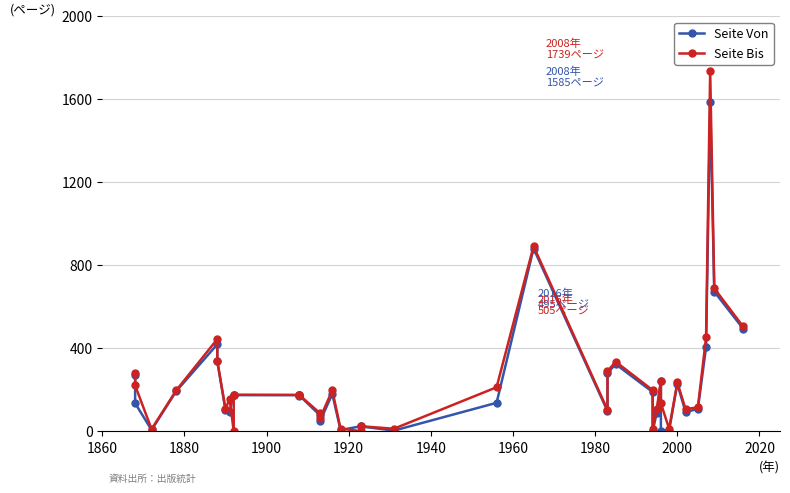

What is the difference between the maximum and minimum values in the Seite Bis series?

1739